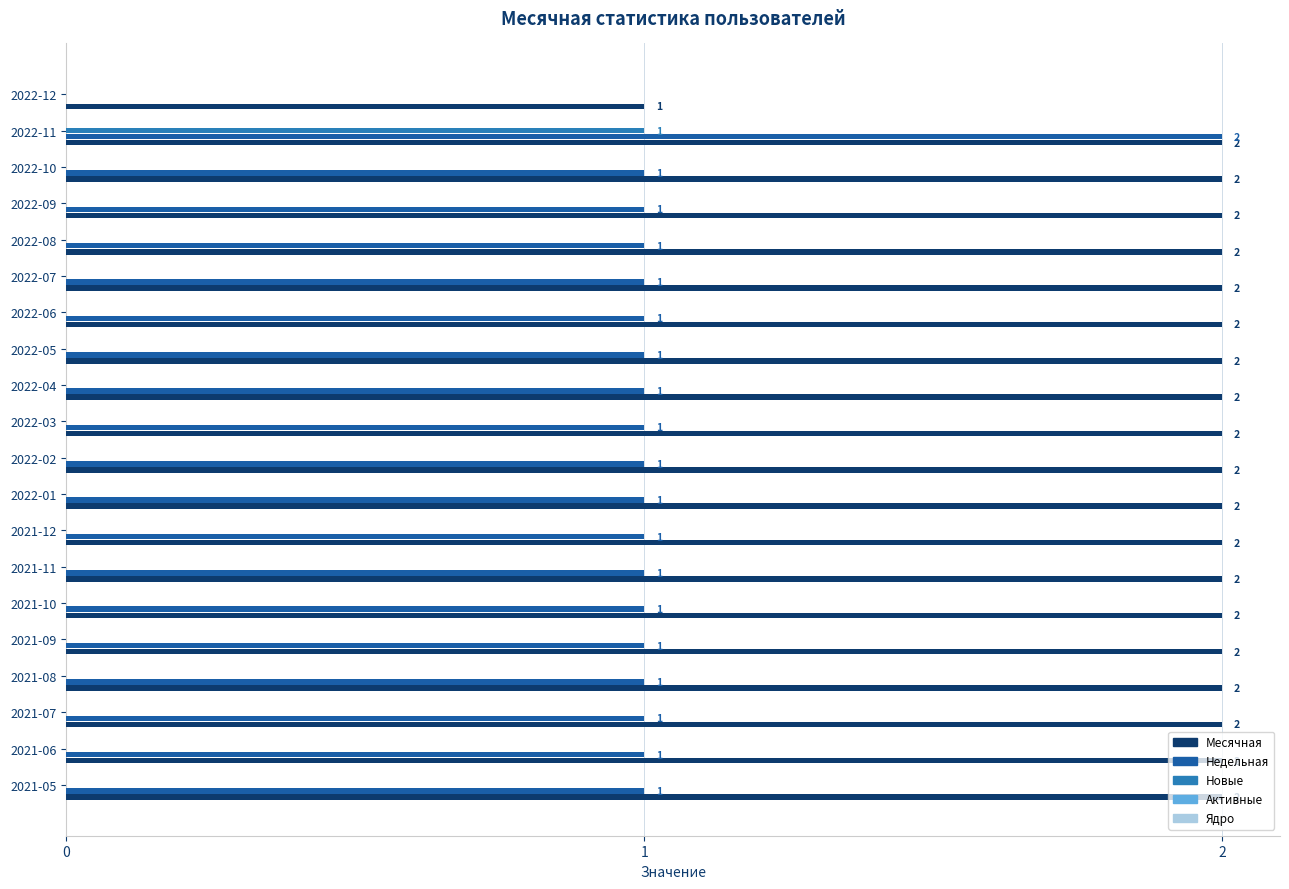

What is the total value across all series at 2021-12?

3